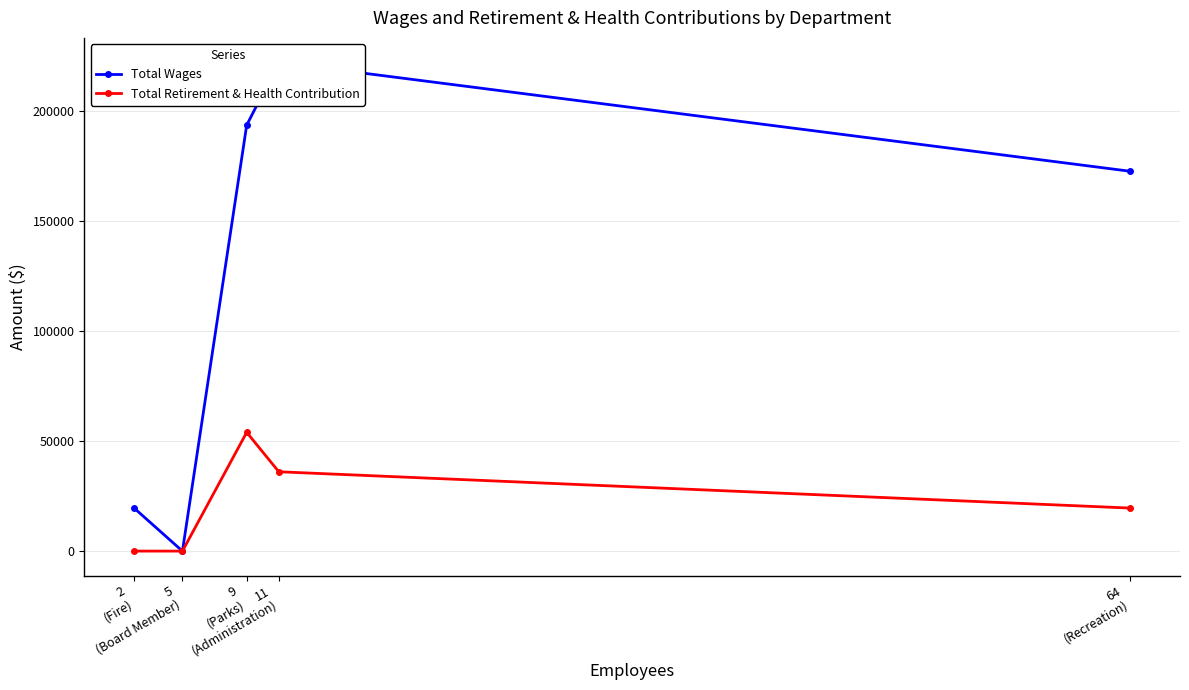

True or false: Total Wages has a value of 327203 at 11
(Administration).

False